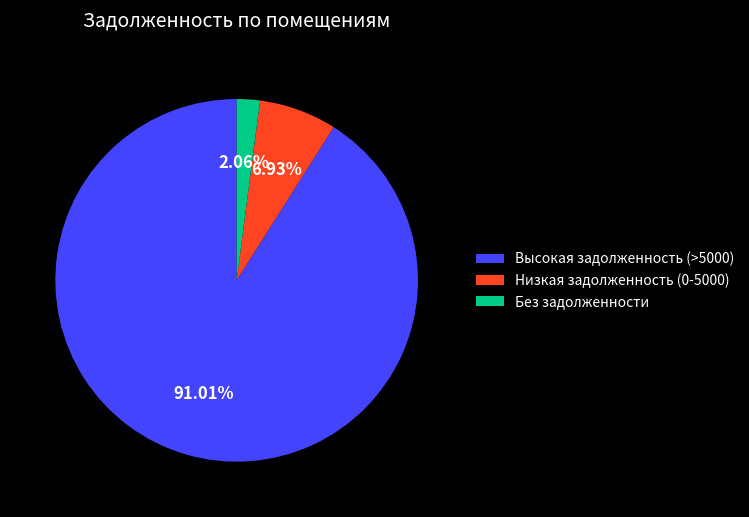

Do Низкая задолженность (0-5000) and Без задолженности together represent more than half of the pie?

No